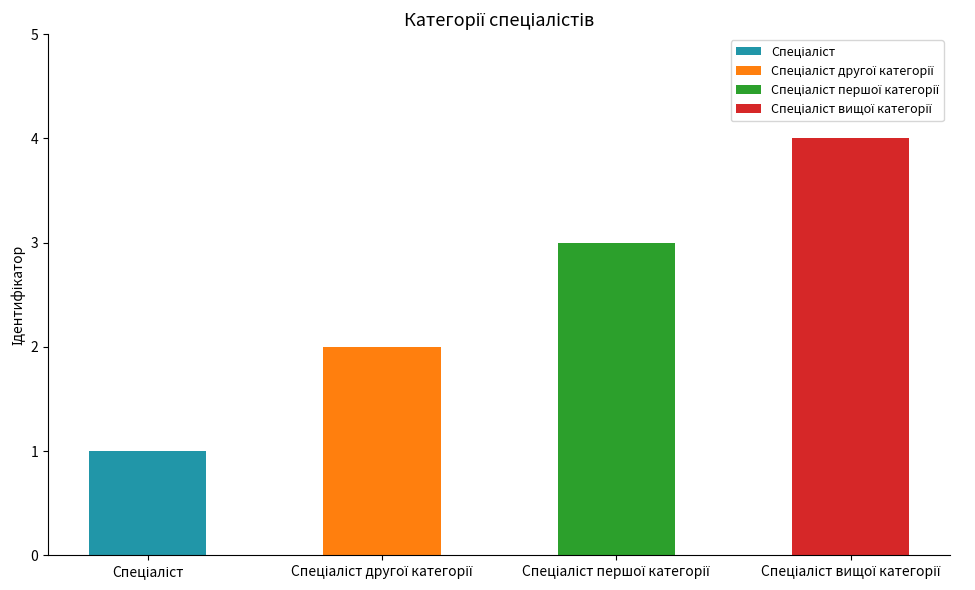

Between Спеціаліст and Спеціаліст вищої категорії, which is larger?

Спеціаліст вищої категорії